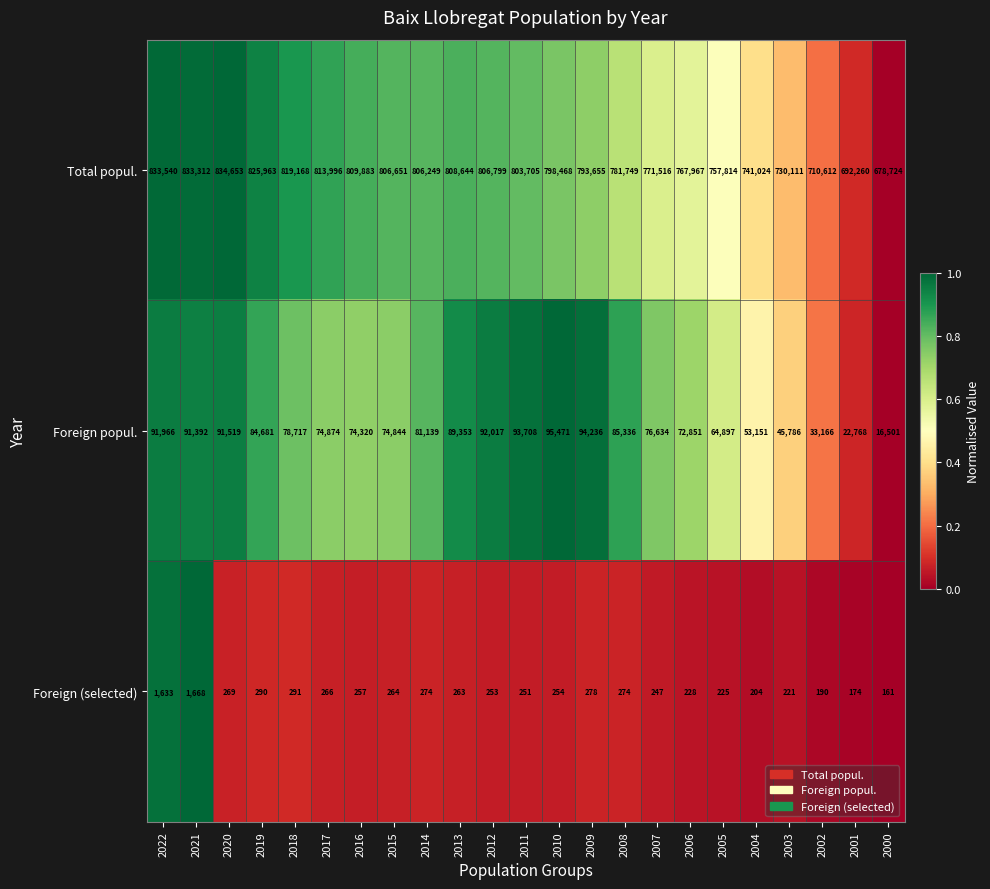

List the labels in order of Total popul. value, smallest first.

2000, 2001, 2002, 2003, 2004, 2005, 2006, 2007, 2008, 2009, 2010, 2011, 2014, 2015, 2012, 2013, 2016, 2017, 2018, 2019, 2021, 2022, 2020